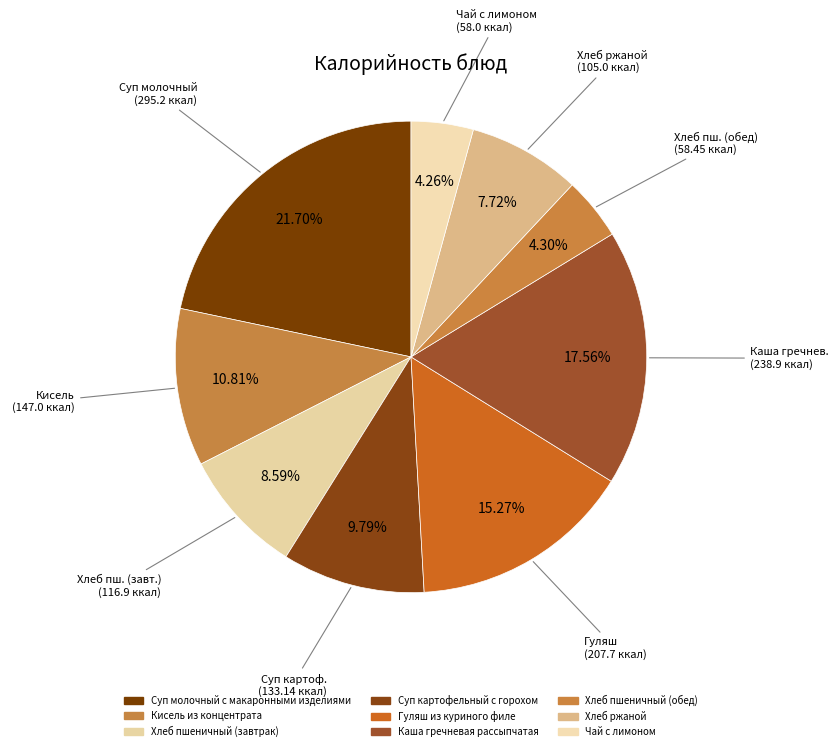

Which slice is the smallest?

Чай с лимоном